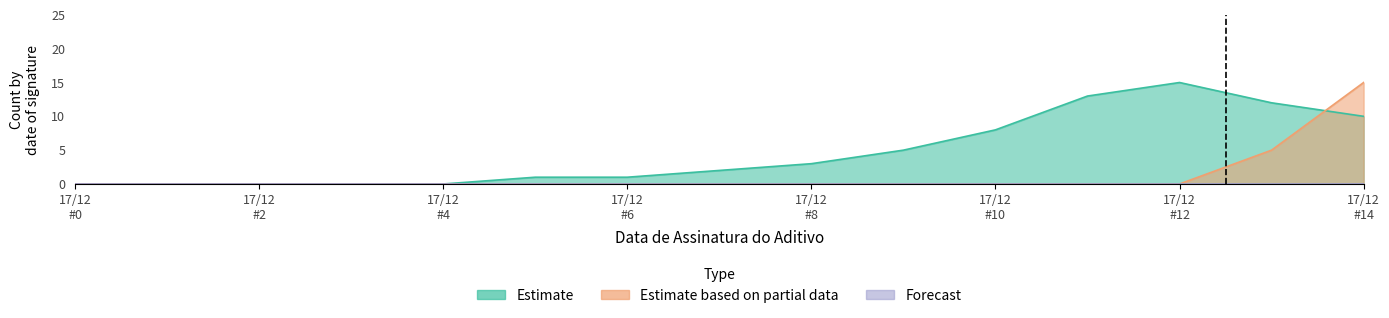

How many lines are shown in the chart?

2